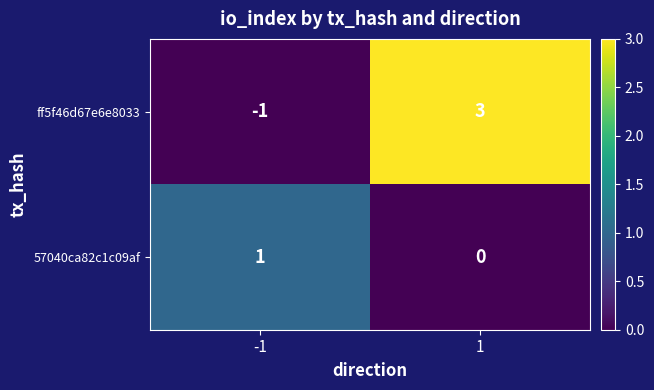

Reading left to right, extract all data points from this chart.

ff5f46d67e6e8033: -1	3
57040ca82c1c09af: 1	0